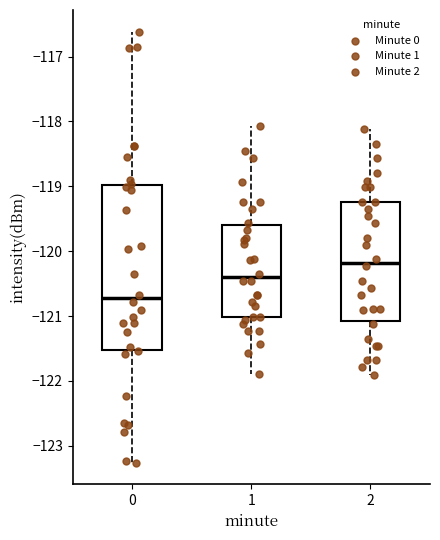

Reading left to right, read every box against the y-axis: the position of its median line, the range the box covers, and the ends of its whiskers. The values are not printed on the chart, so give them approximately, as read against the axis.

0: median -120.7, box -121.5 to -119.0, whiskers -123.3 to -116.6
1: median -120.4, box -121.0 to -119.6, whiskers -121.9 to -118.1
2: median -120.2, box -121.1 to -119.2, whiskers -121.9 to -118.1